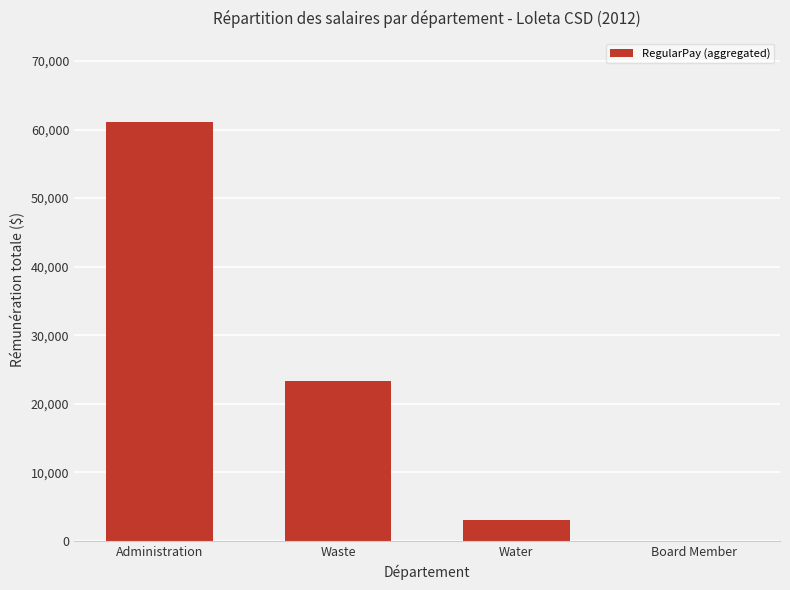

What is the sum of the values at Administration and Waste?

84495